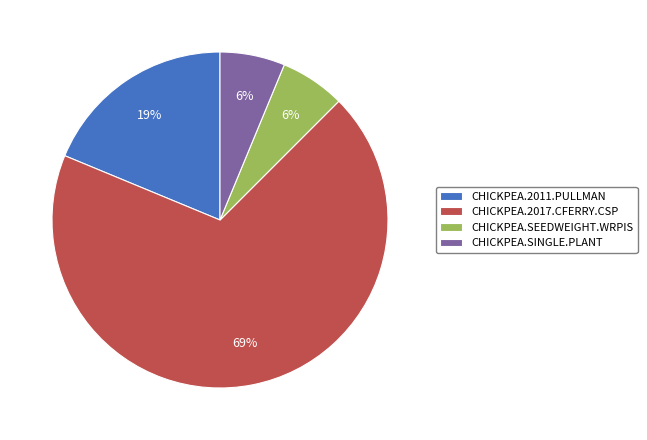

The CHICKPEA.2011.PULLMAN slice represents 6% of the pie. True or false?

False